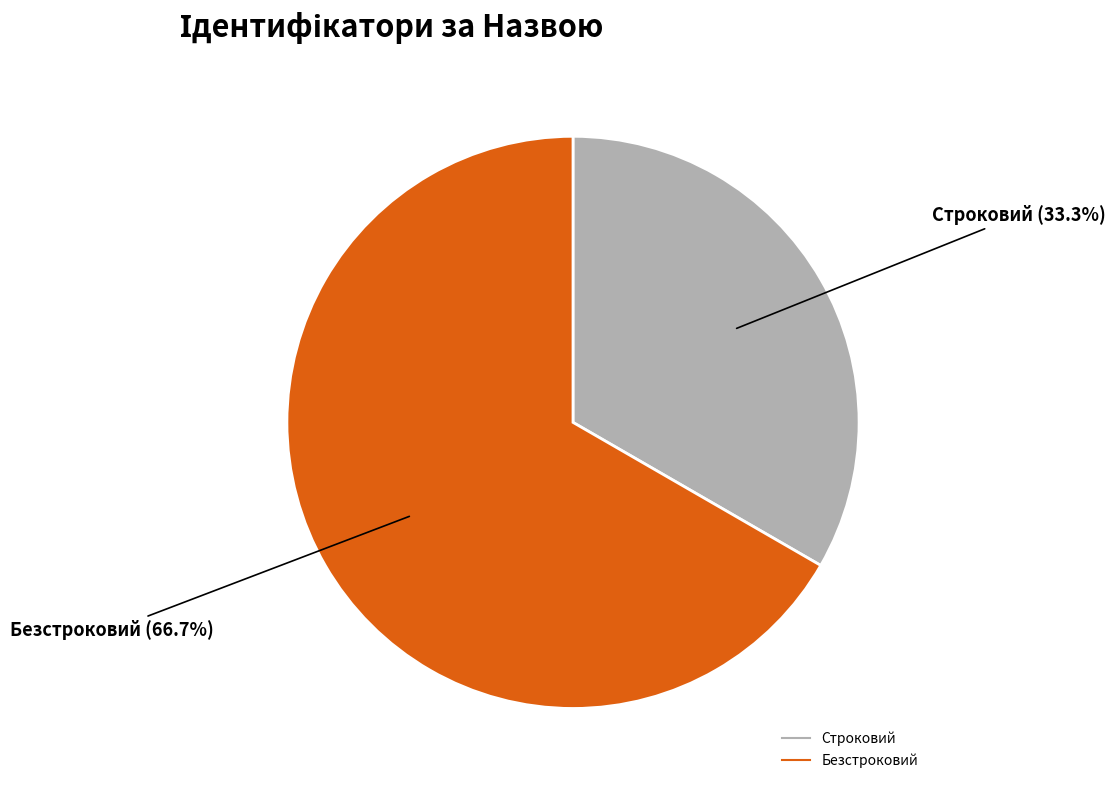

Which slice is the smallest?

Строковий